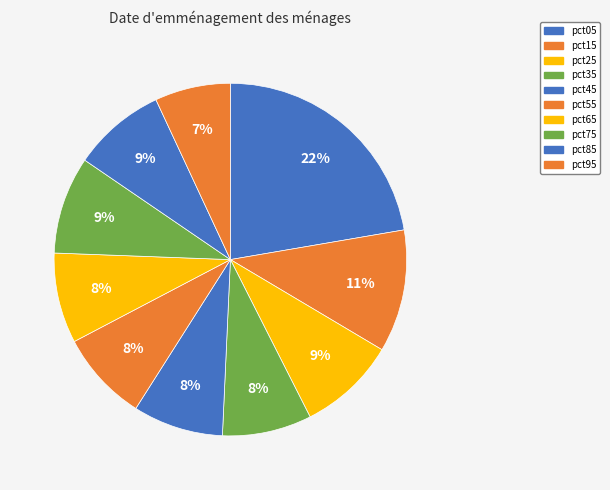

Is the sum of pct15 and pct45 greater than half?

No